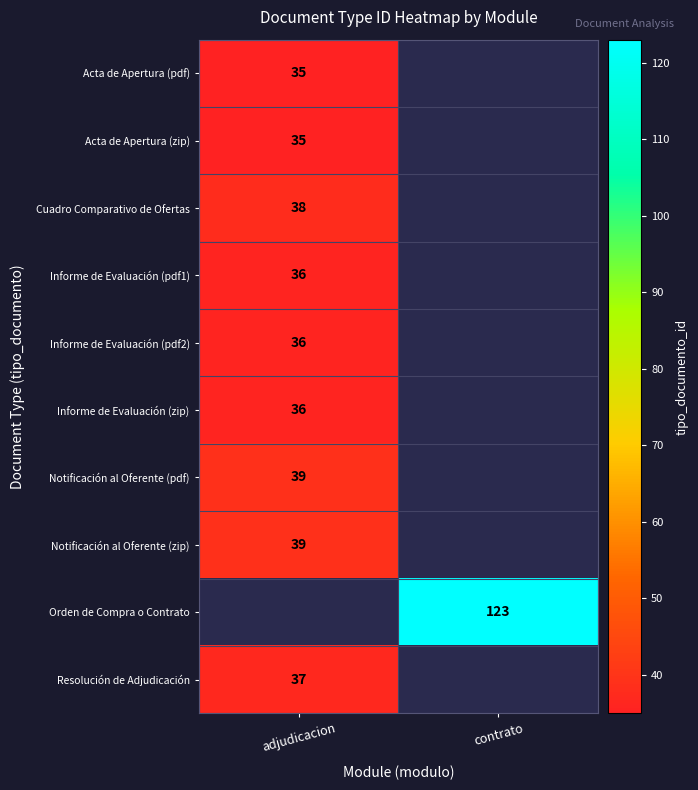

Is it true that Acta de Apertura (zip) equals 12 at adjudicacion?

False